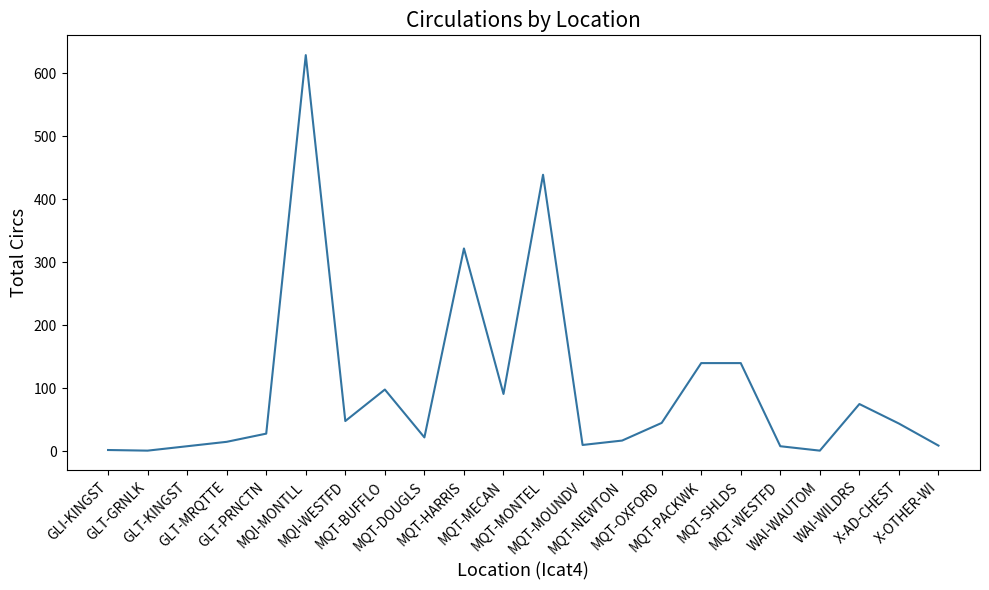

What is the change in value from WAI-WILDRS to X-AD-CHEST?

-31